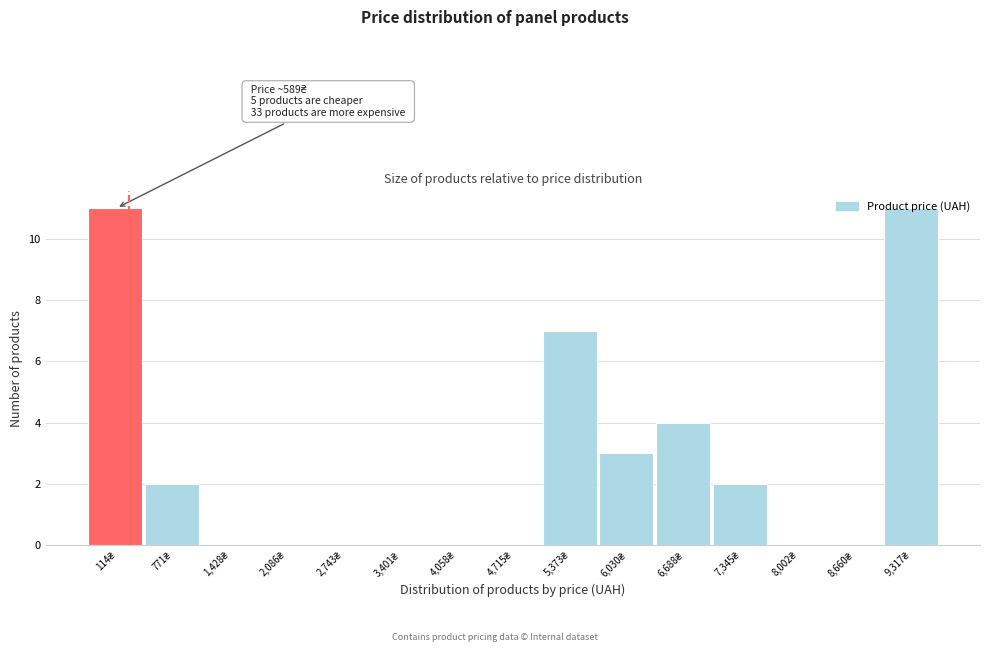

What is the greatest value displayed?

11